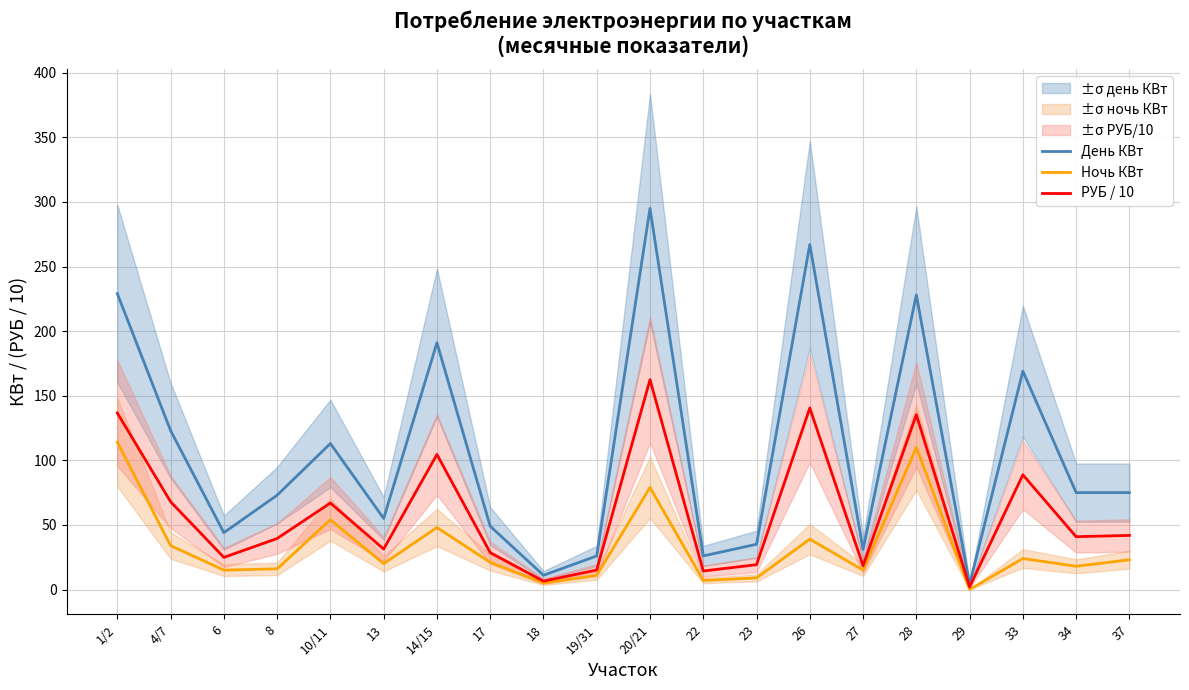

Which category has the highest value in the Ночь КВт series?

1/2